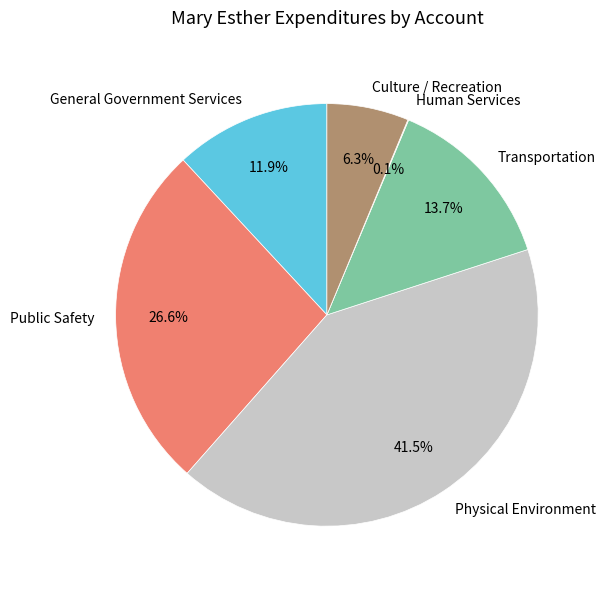

What percentage is the Culture / Recreation slice, to the nearest percent?

6%